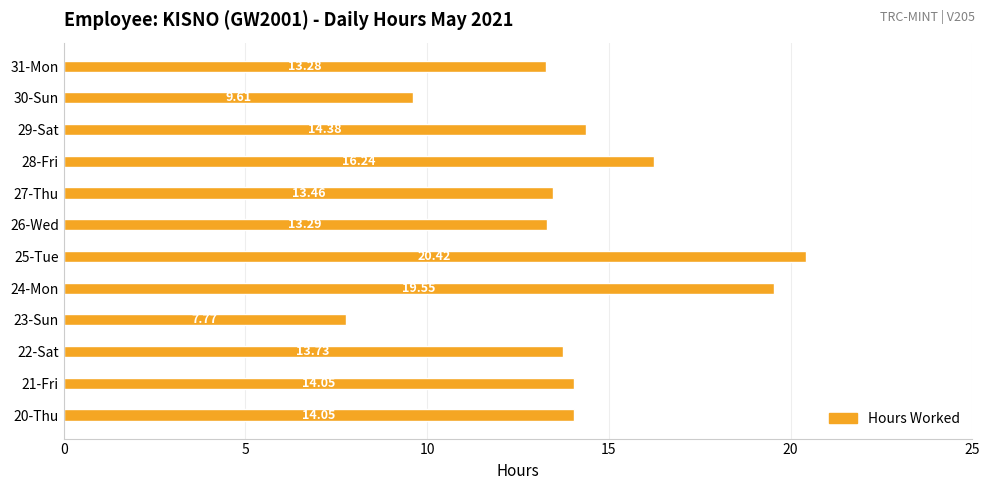

What is the sum of the values at 30-Sun and 22-Sat?

23.3